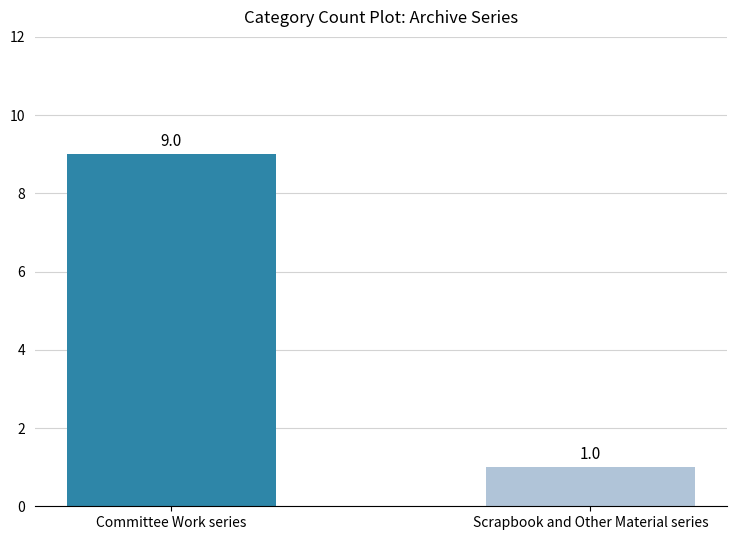

What is the difference between the maximum and minimum values?

8